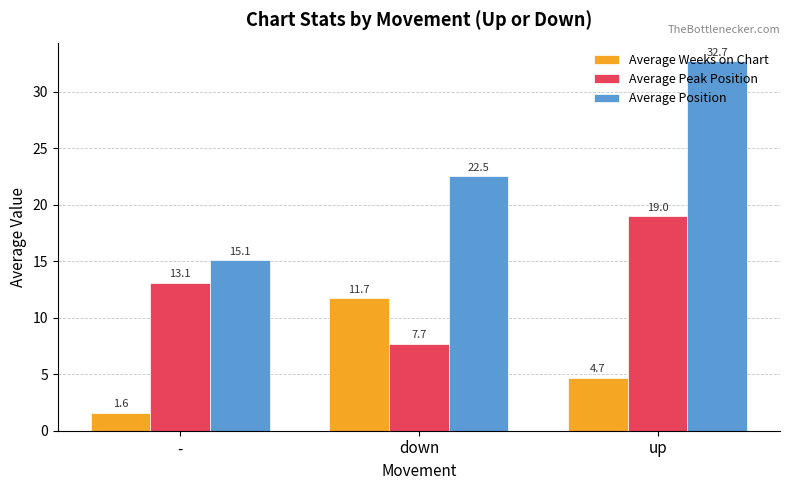

Which series changed the most between - and up?

Average Position